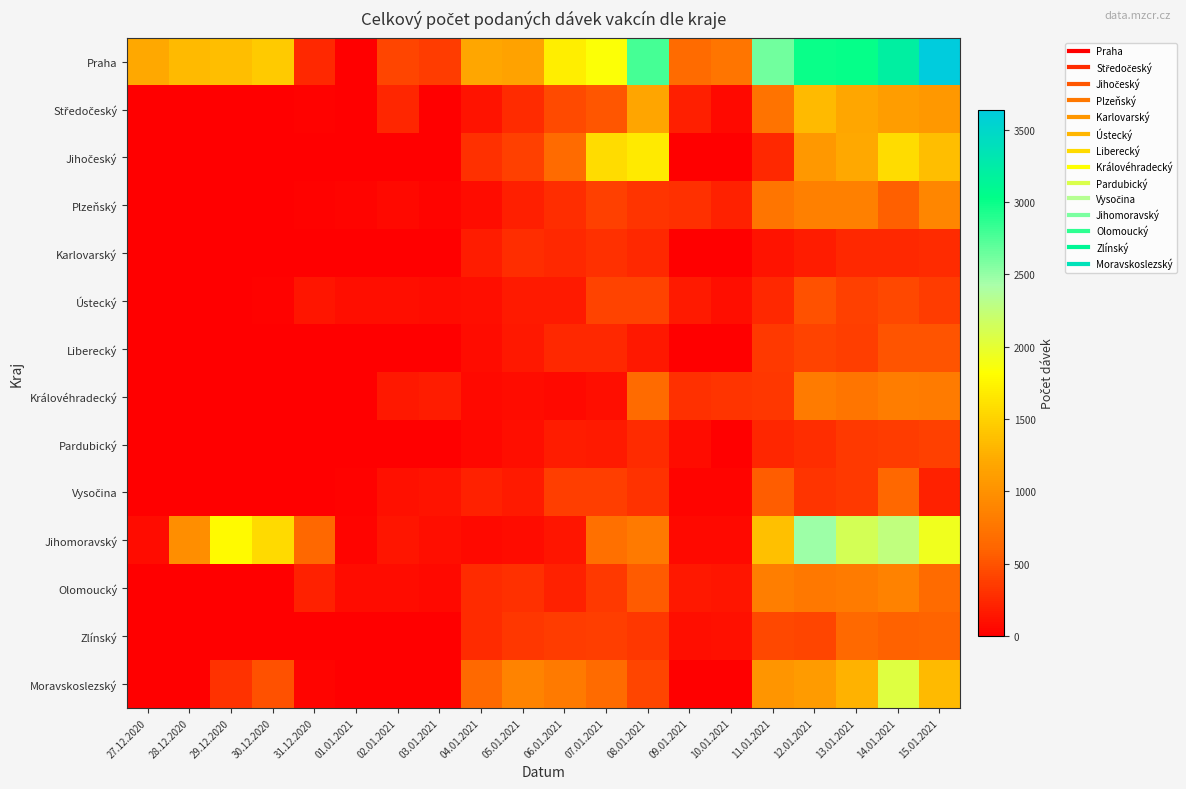

What is the spread (max minus min) of values at 11.01.2021?

2494